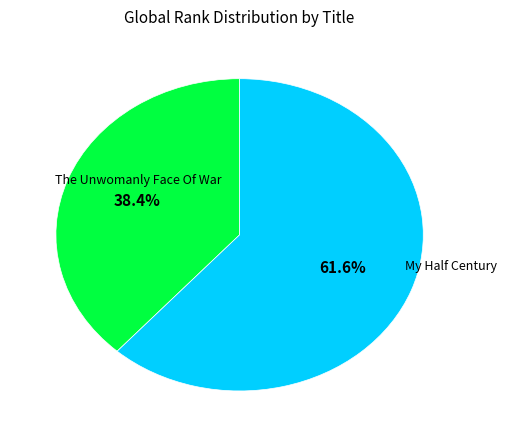

Does any single category account for the majority?

Yes